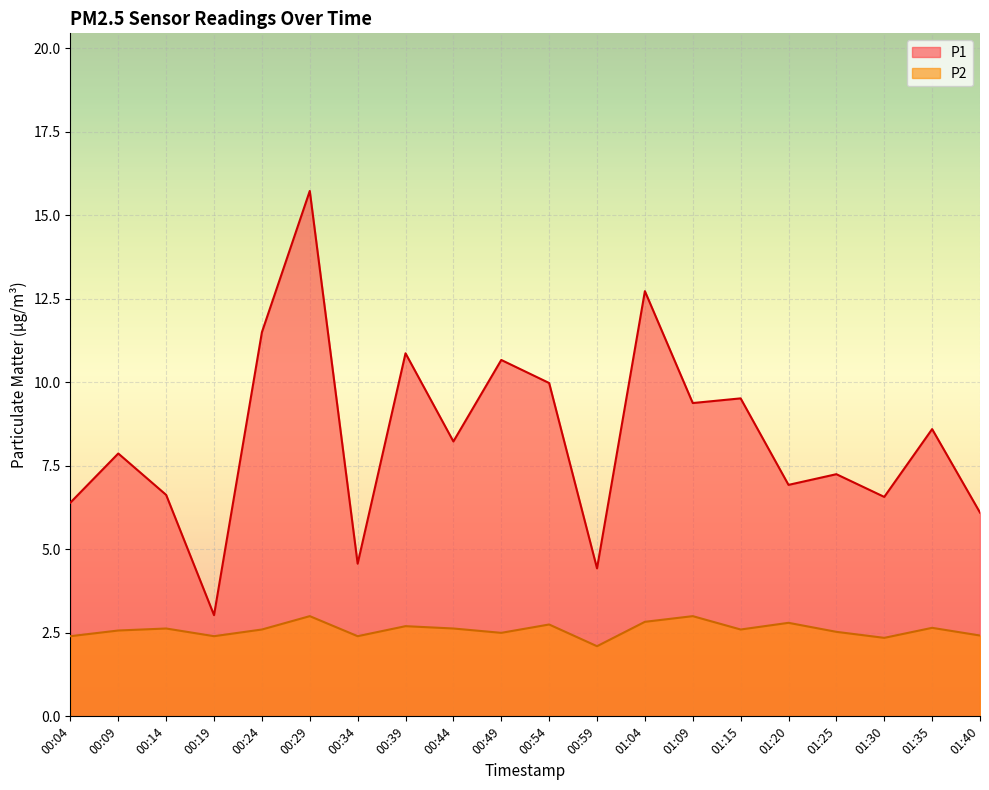

Is the value of P1 at 00:04 greater than the value of P2 at 00:29?

Yes